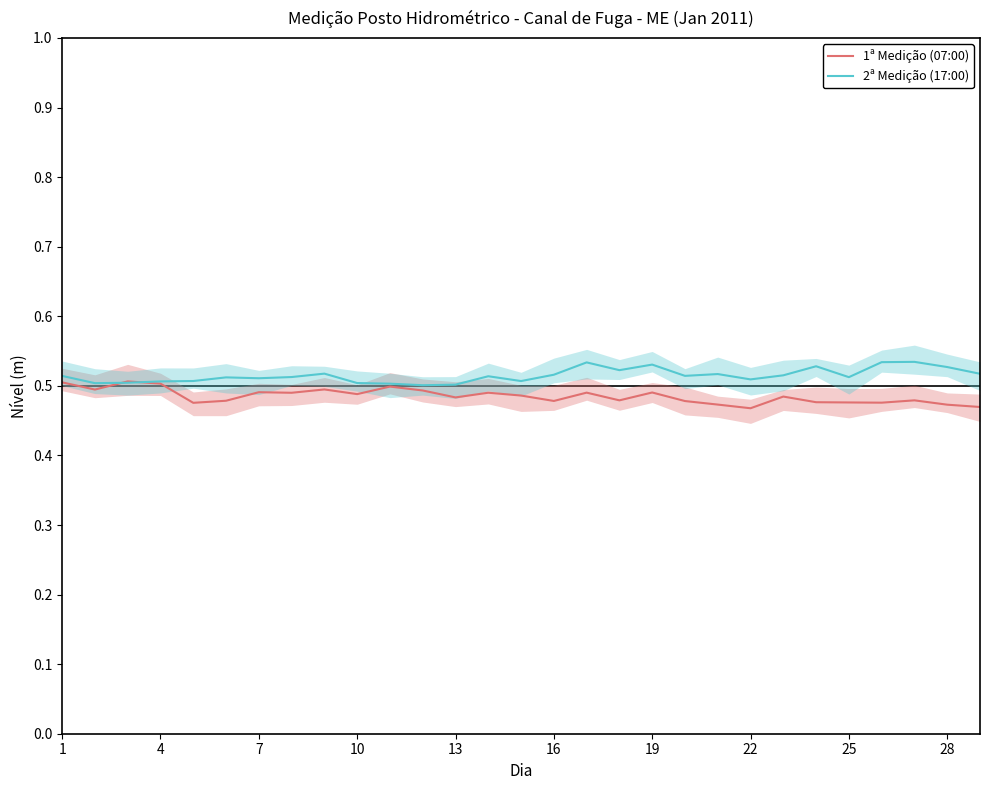

What are all the series names shown in the legend?

1ª Medição (07:00), 2ª Medição (17:00)